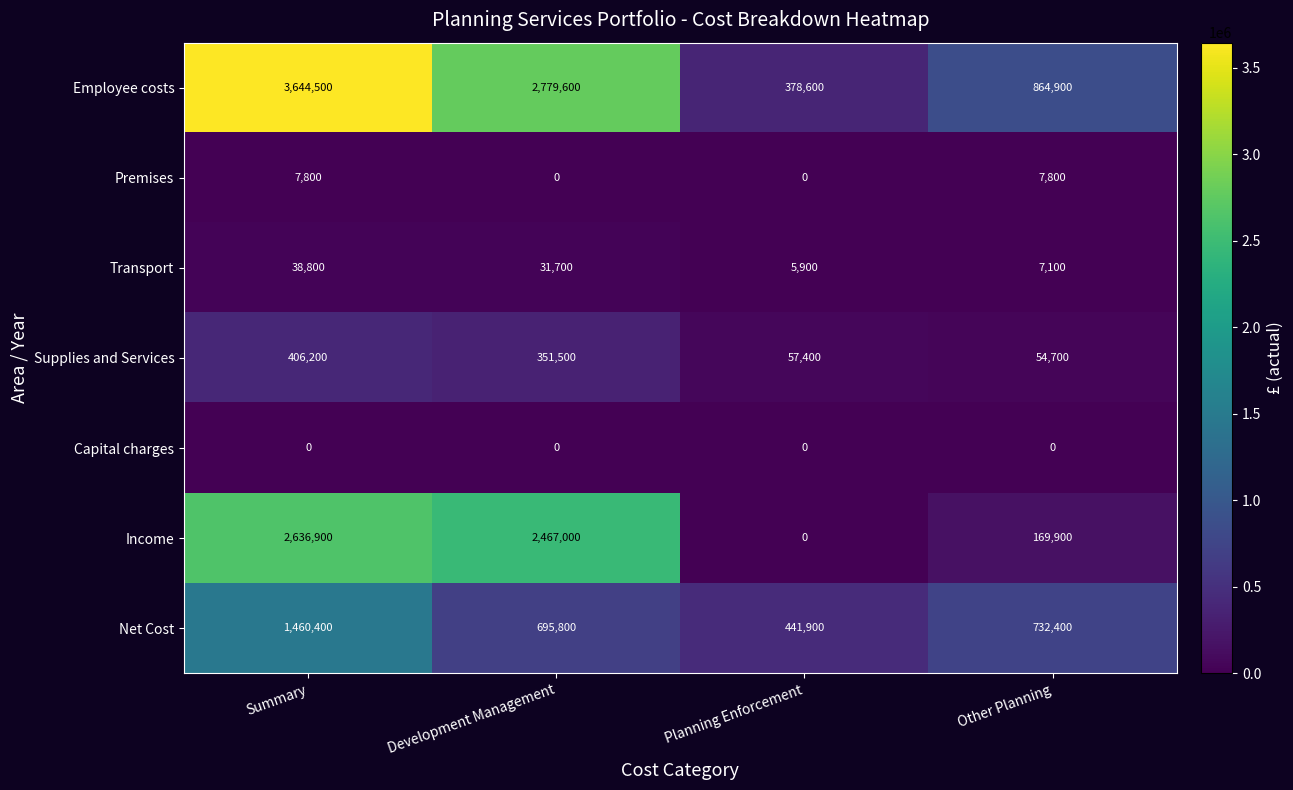

Between Development Management and Planning Enforcement, which series saw the biggest shift?

Income